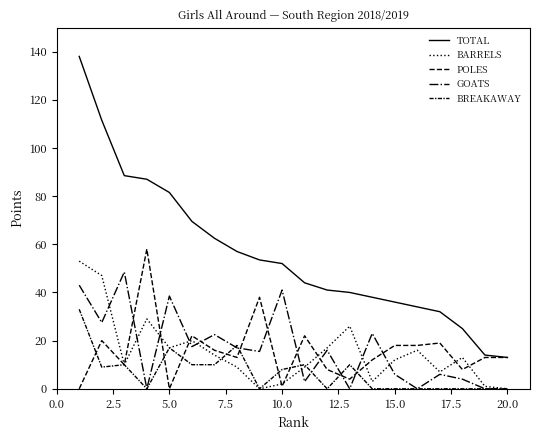

Does the chart display data point markers on the line(s)?

No